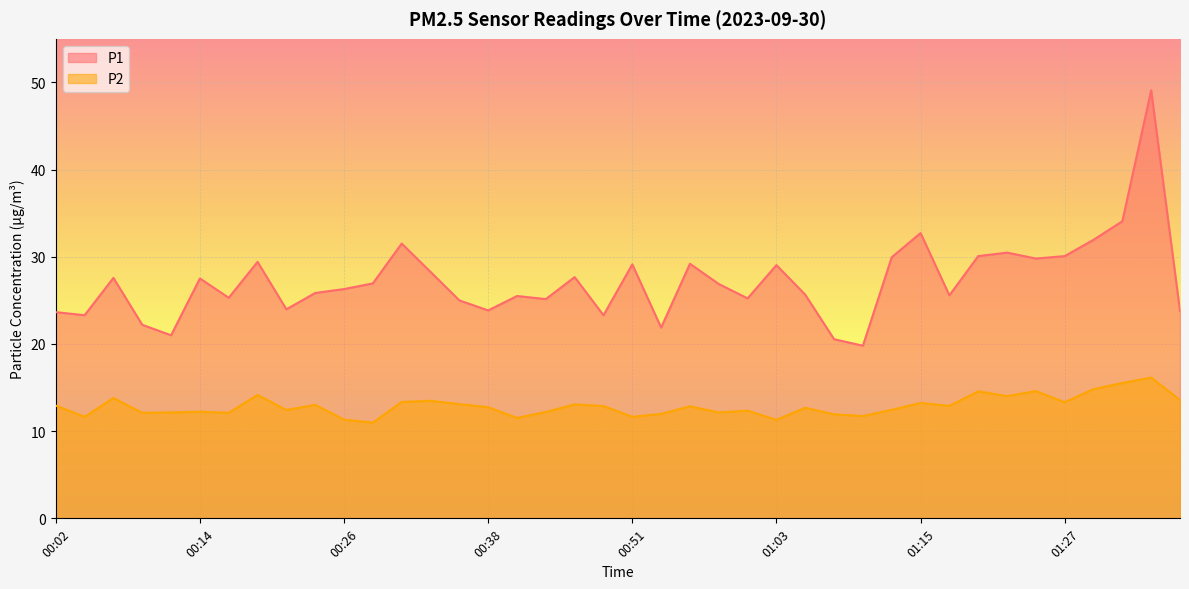

At which category is the sum across all series the highest?

01:35